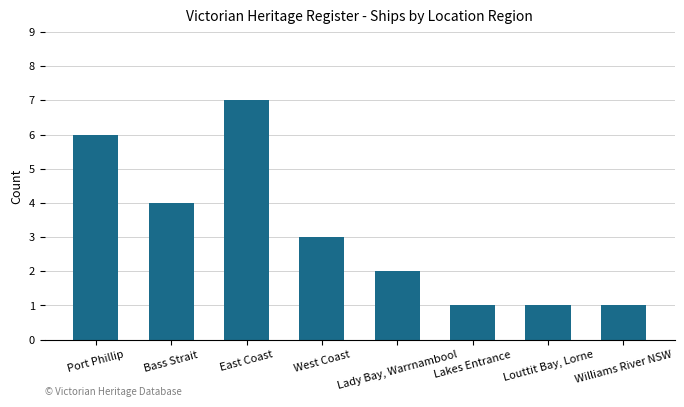

At which label does the data first exceed 3?

Port Phillip